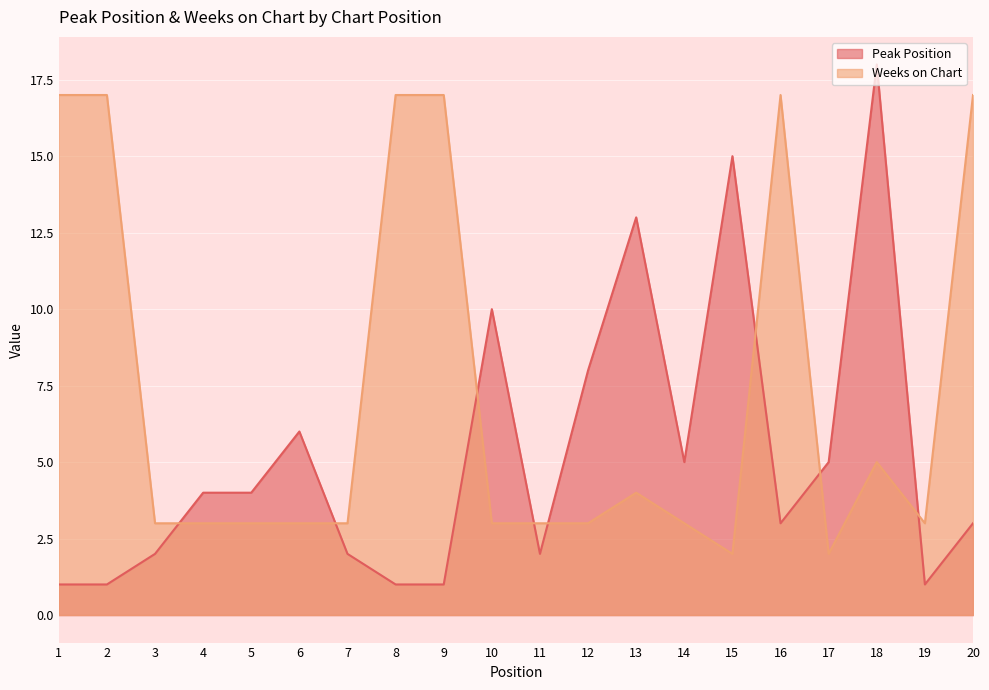

Where is Weeks on Chart nearest to the value 9?

18